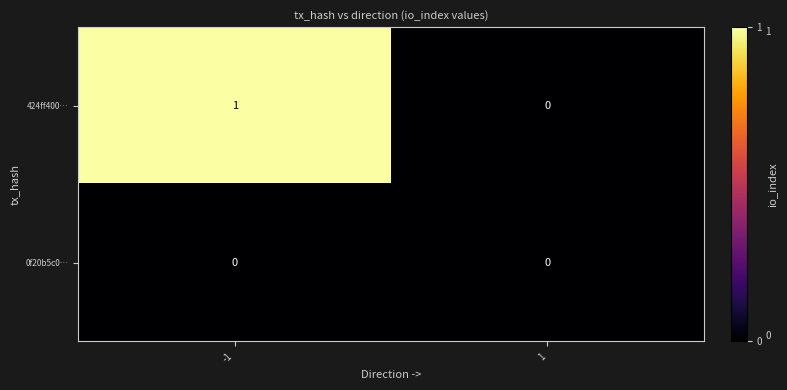

How many data points does each series have?

2